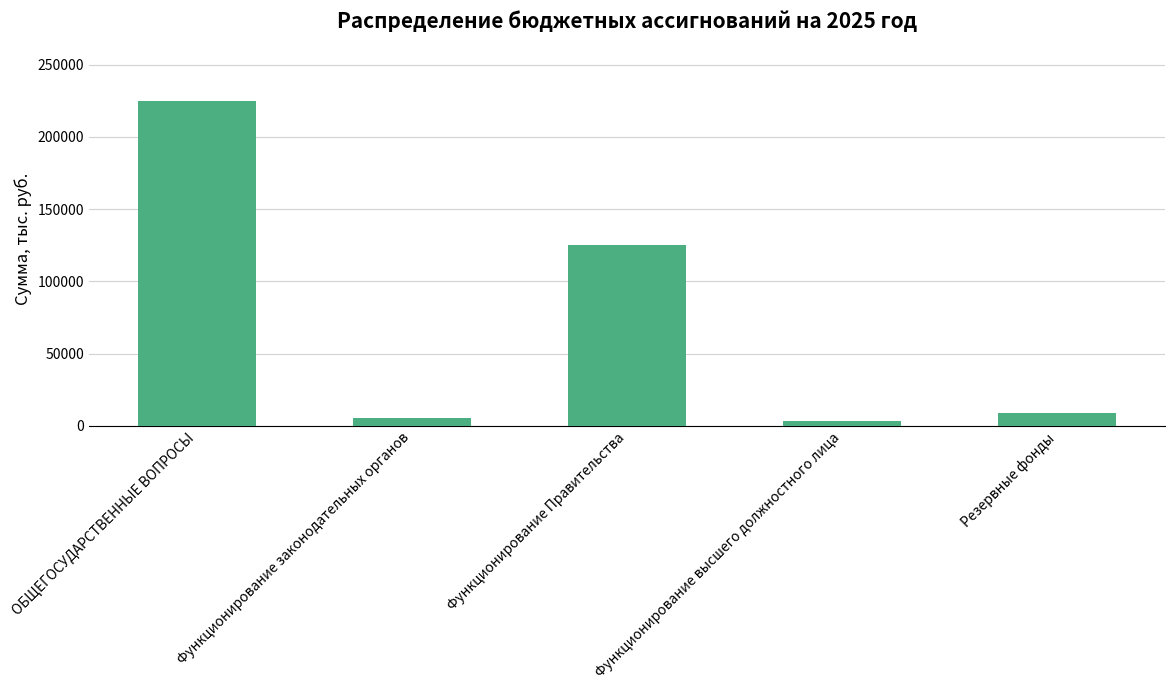

What position from the left is Функционирование Правительства?

3